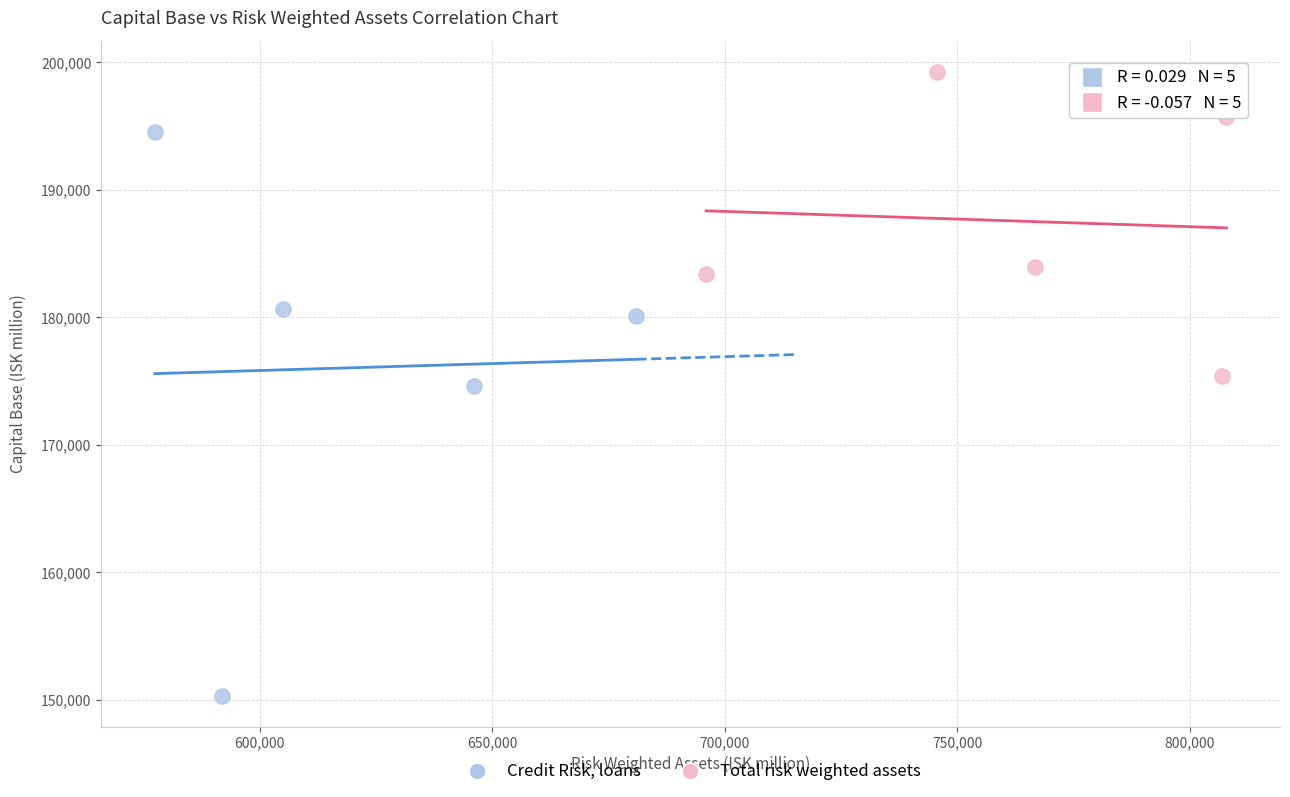

Which series contains the lowest Y value?

Credit Risk, loans